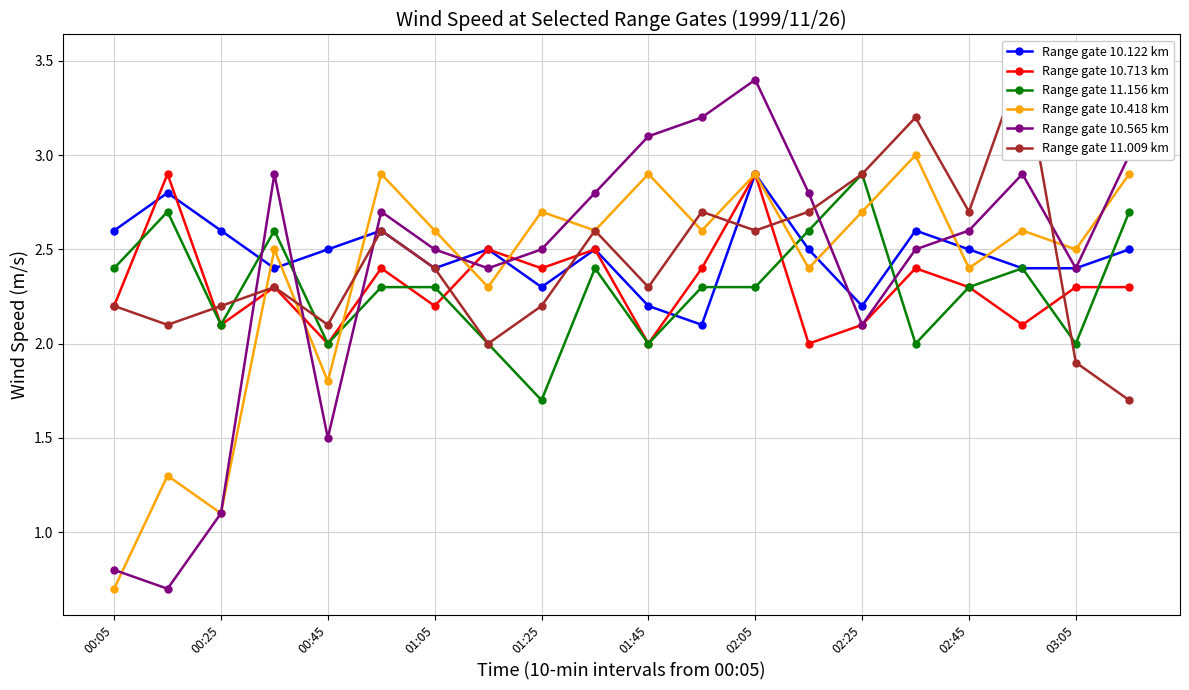

What is the sum of all Range gate 10.713 km values?

46.3